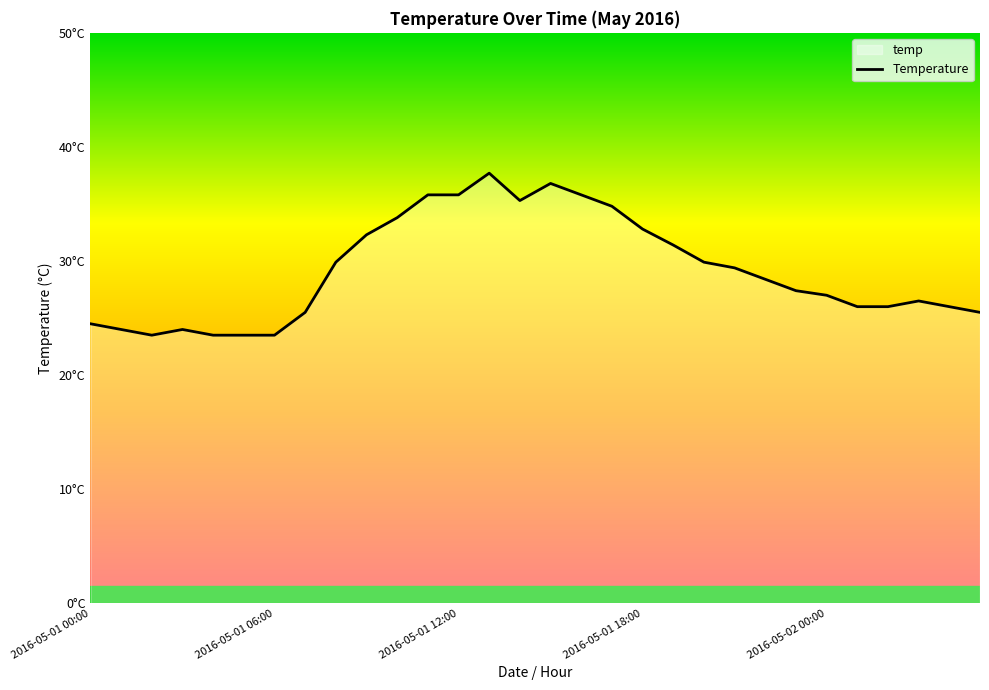

The value at 19 is 31.4. True or false?

True